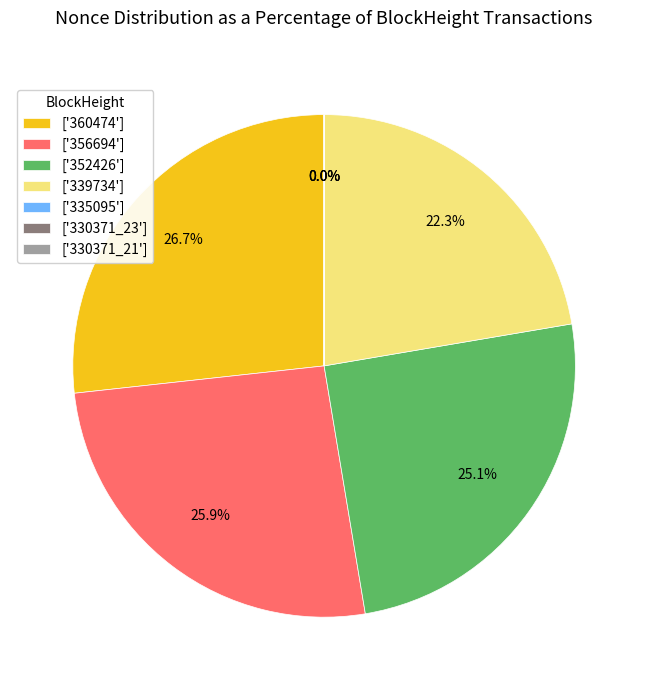

What portion of the pie excludes ['352426']?

74.9%